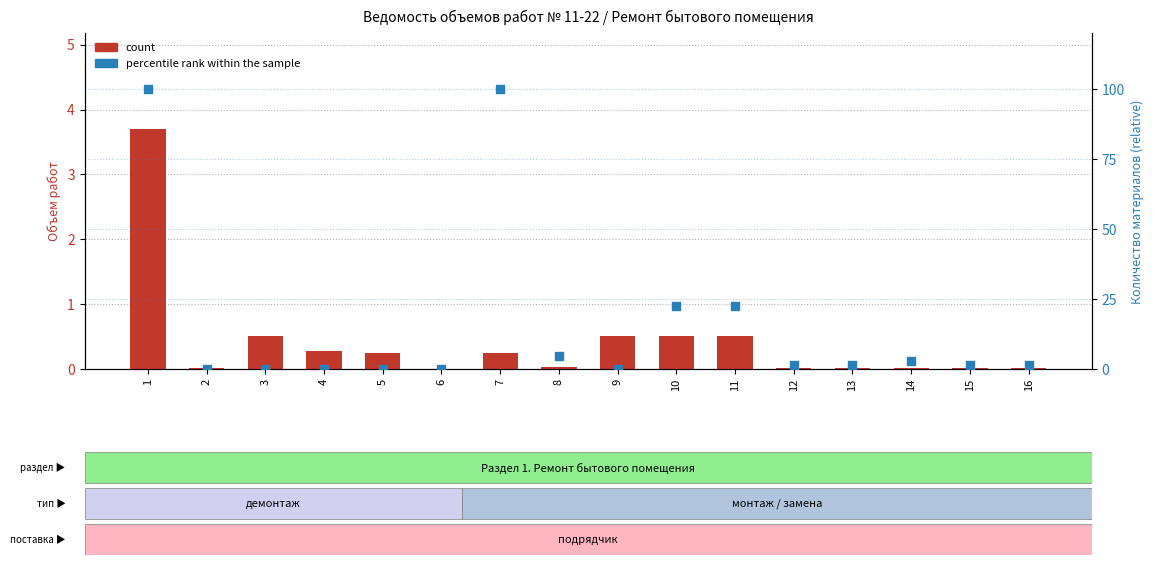

Is the value of percentile rank within the sample at 9 greater than the value of count at 7?

No